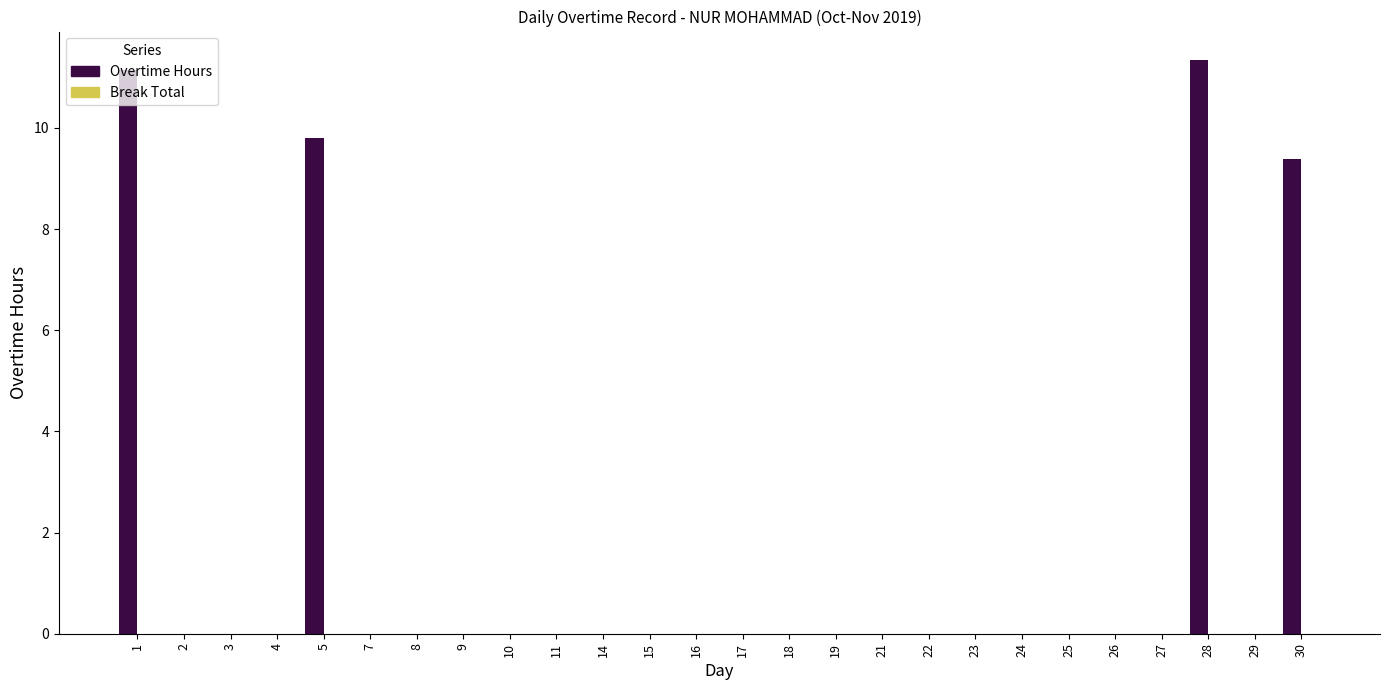

At which label is the value closest to 5?

30